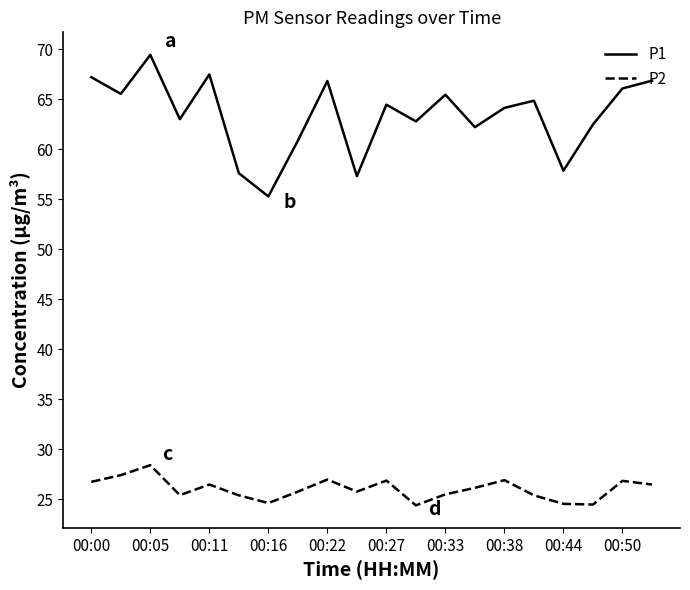

True or false: P1 and P2 cross at least once.

False